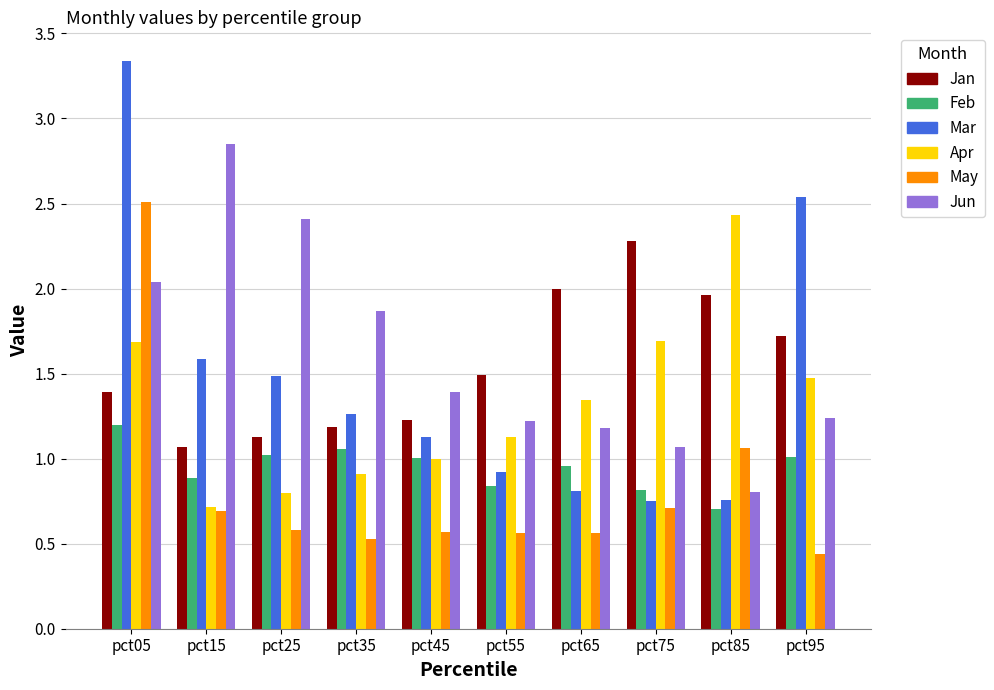

Which series has the widest spread of values?

Mar